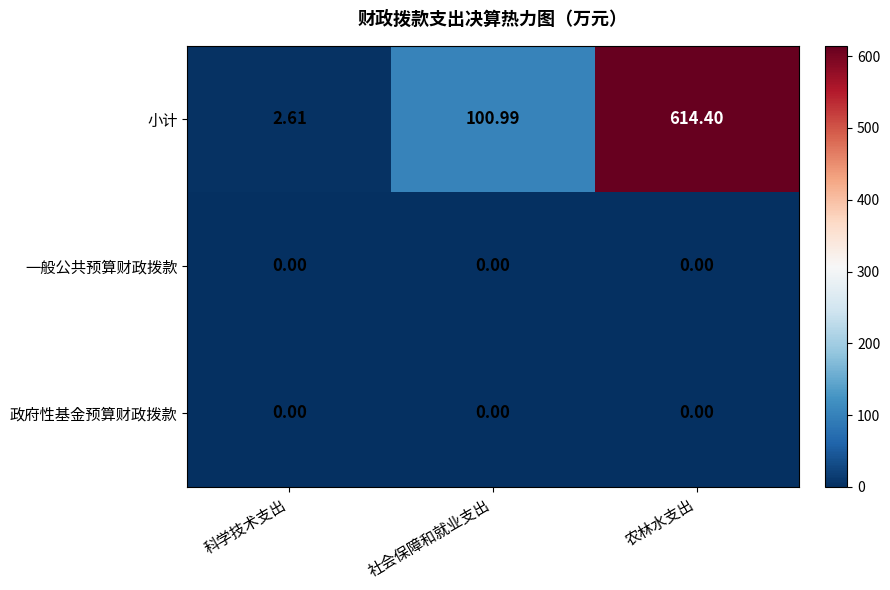

At how many categories does at least one series exceed 283?

1